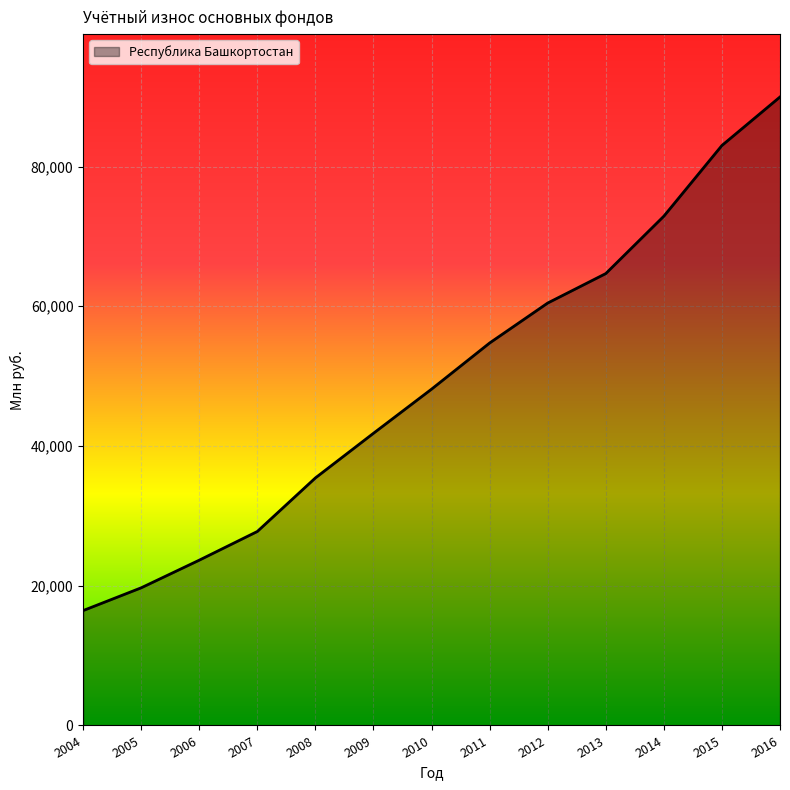

Does the chart have visible grid lines?

Yes